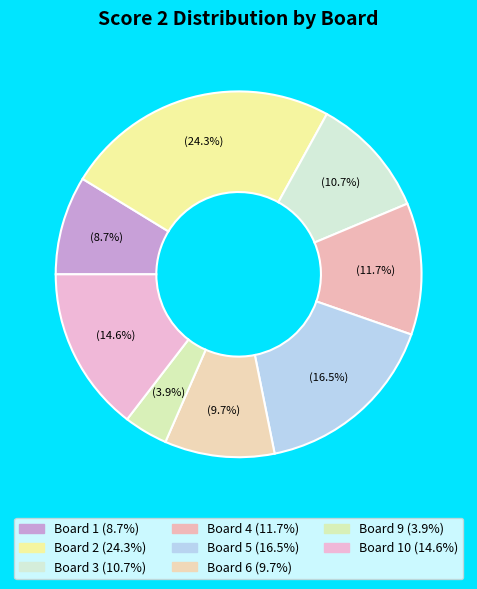

Does any single category account for the majority?

No